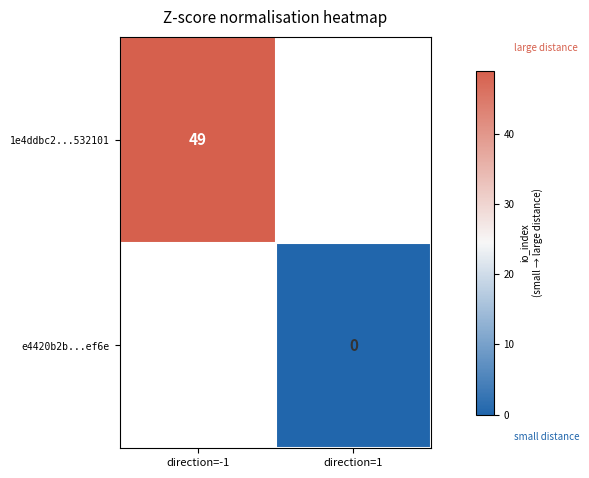

Is it true that 1e4ddbc2...532101 equals 32 at direction=-1?

False